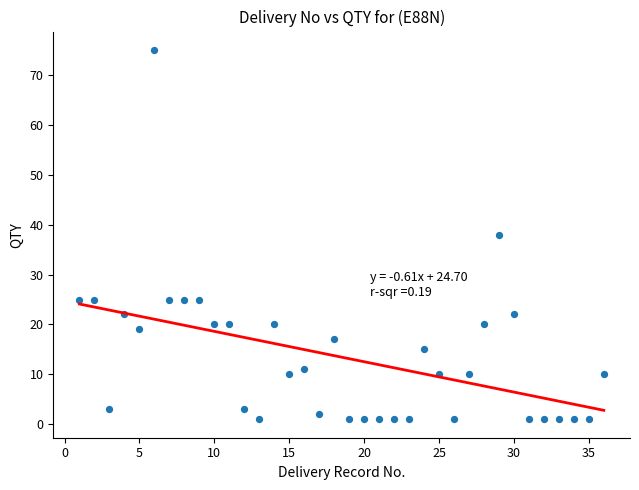

What is the range of X values (max minus min)?

35